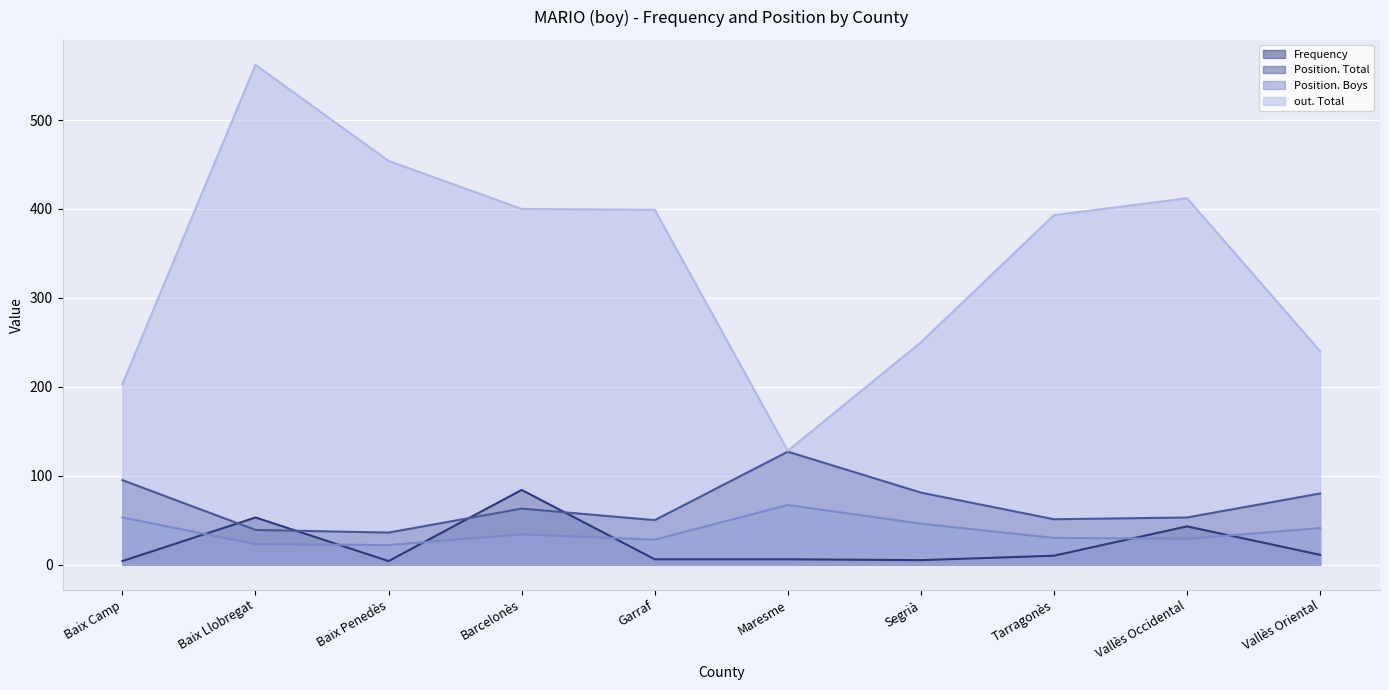

What is the value of the Position. Boys line point at the 1st from the left?

53